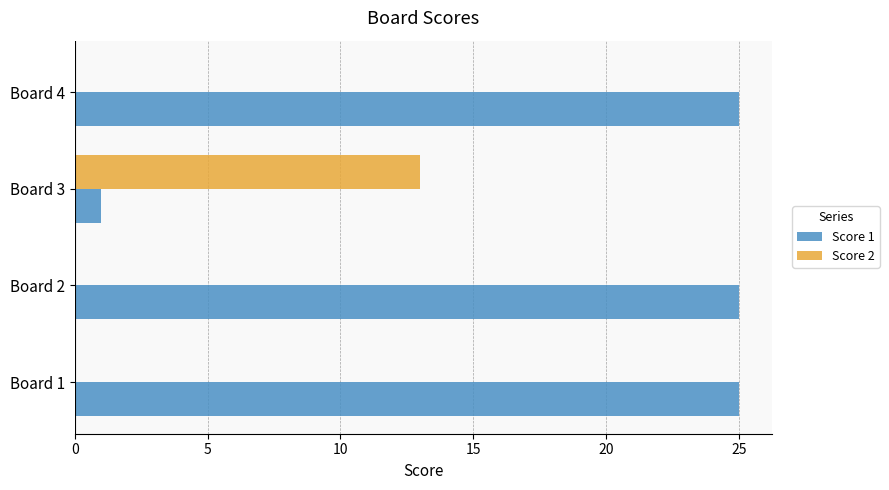

The Score 2 series shows 0 at Board 4. True or false?

True